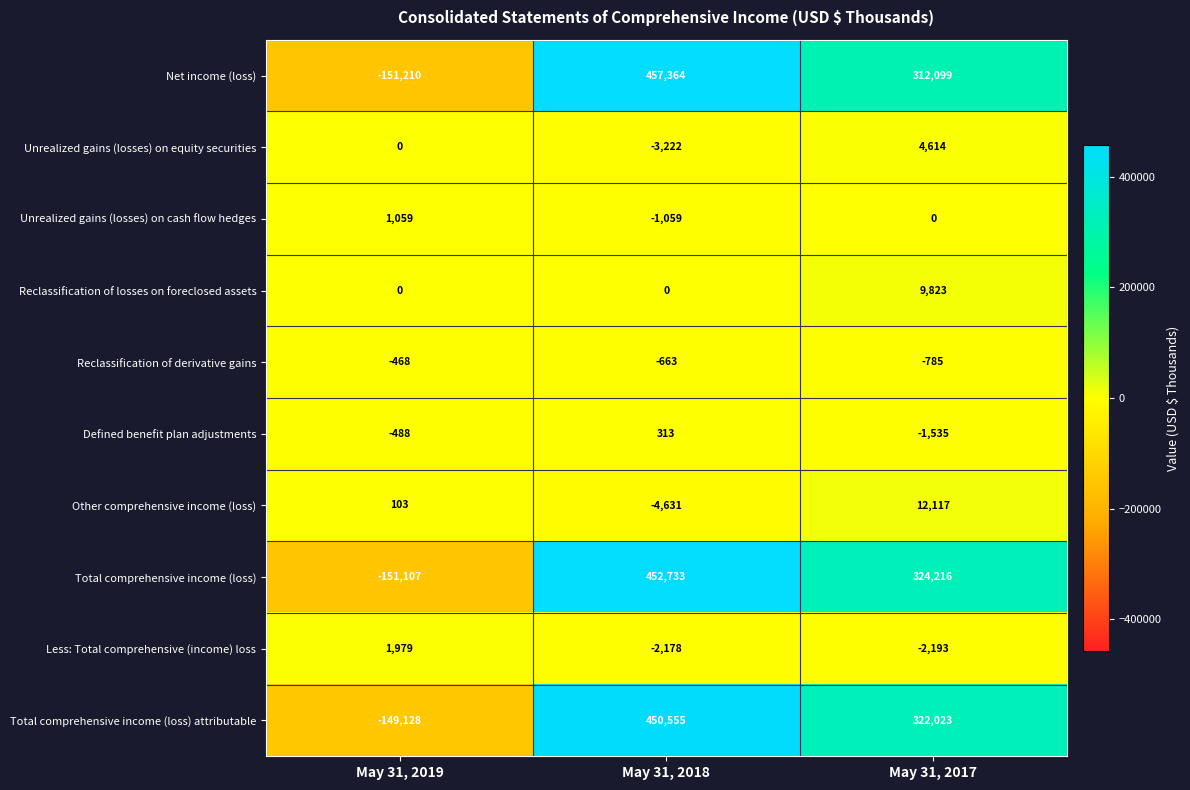

Which series has the largest total across all categories?

Total comprehensive income (loss)